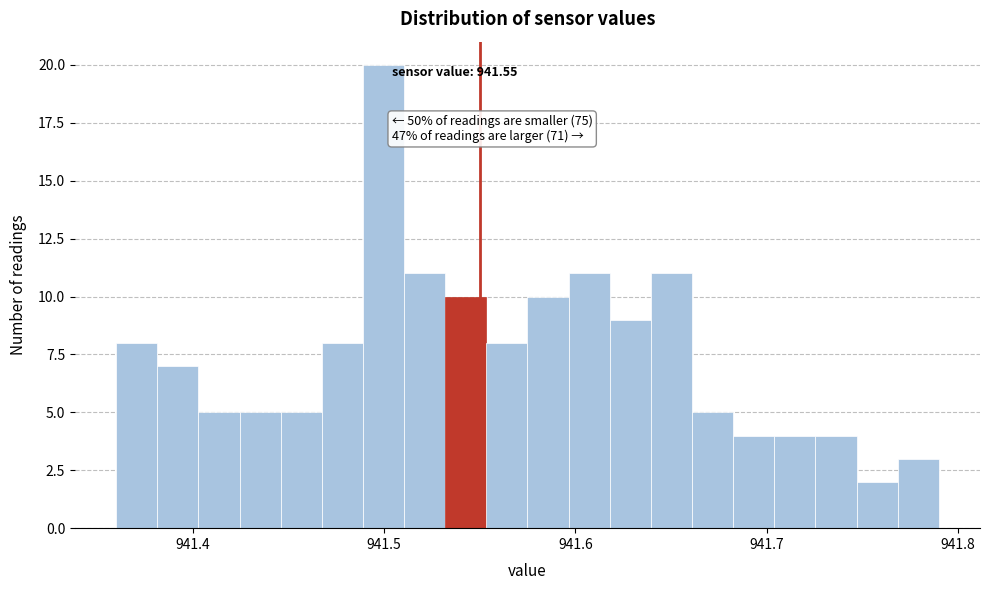

Around what value on the x-axis is the tallest bar? Give the approximate position of its centre, as read against the axis.

941.50